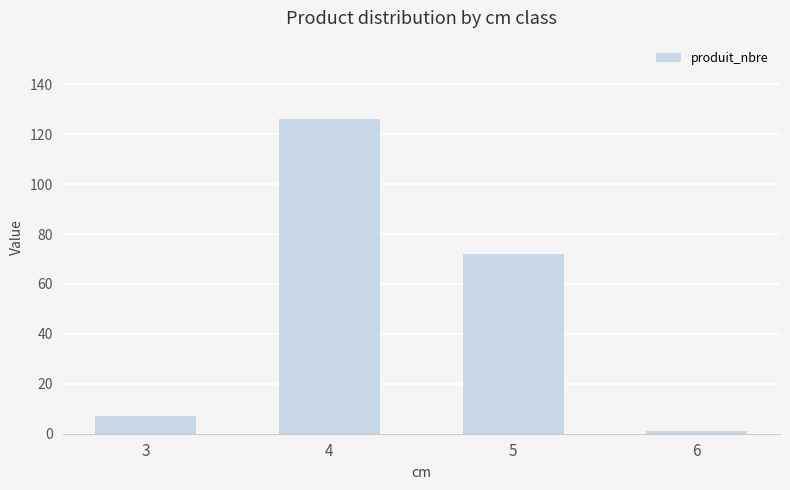

What is the change in value from 3 to 6?

-6